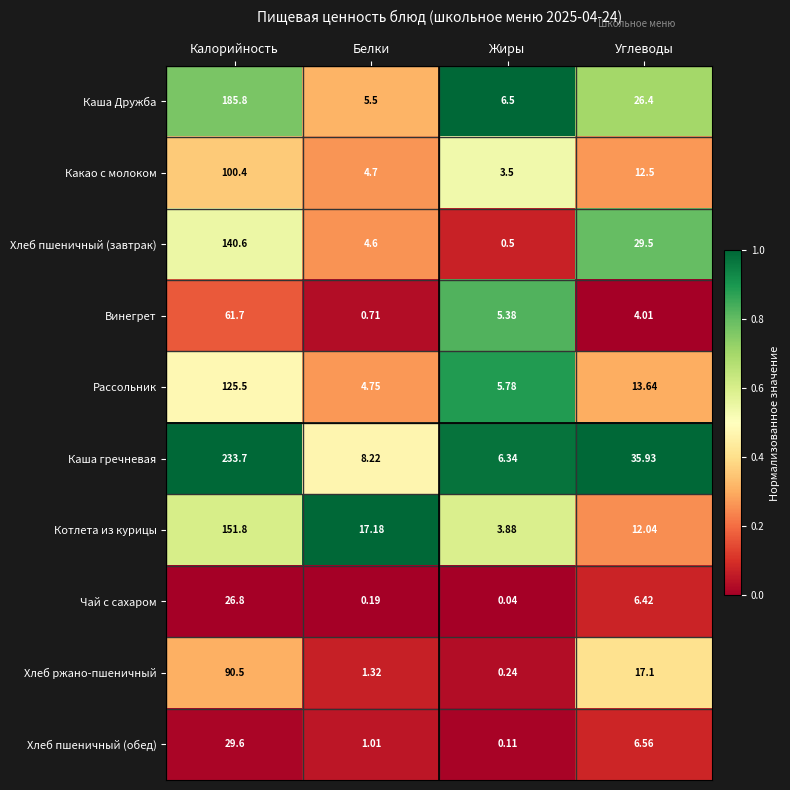

Which series has the largest total across all categories?

Каша гречневая